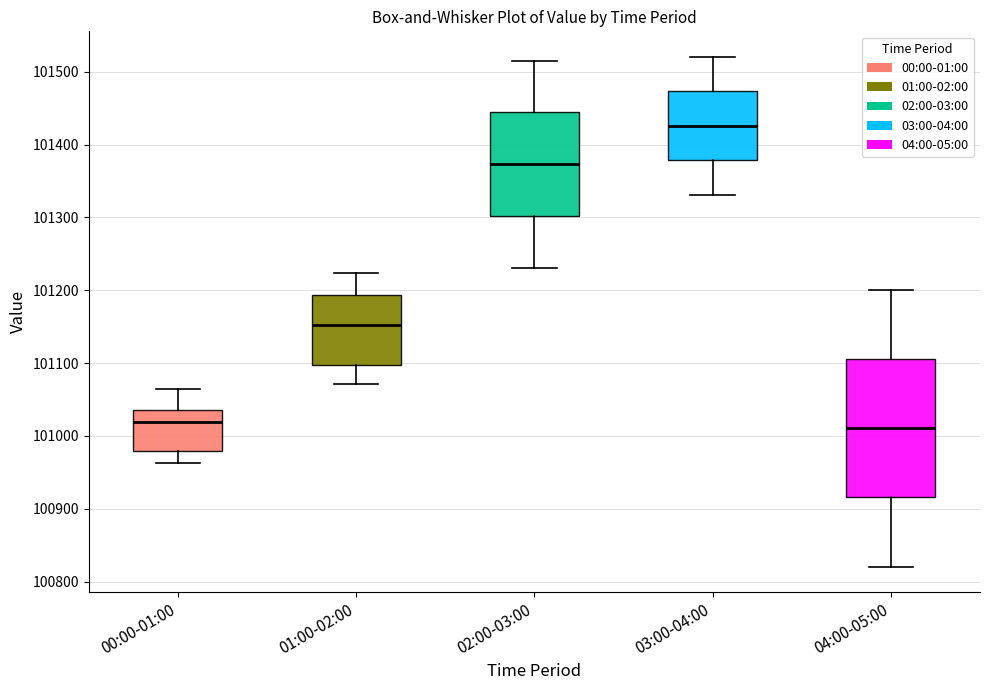

Reading left to right, read every box against the y-axis: the position of its median line, the range the box covers, and the ends of its whiskers. The values are not printed on the chart, so give them approximately, as read against the axis.

00:00-01:00: median 101020, box 100980 to 101040, whiskers 100960 to 101060
01:00-02:00: median 101150, box 101100 to 101190, whiskers 101070 to 101220
02:00-03:00: median 101370, box 101300 to 101440, whiskers 101230 to 101520
03:00-04:00: median 101430, box 101380 to 101470, whiskers 101330 to 101520
04:00-05:00: median 101010, box 100920 to 101110, whiskers 100820 to 101200